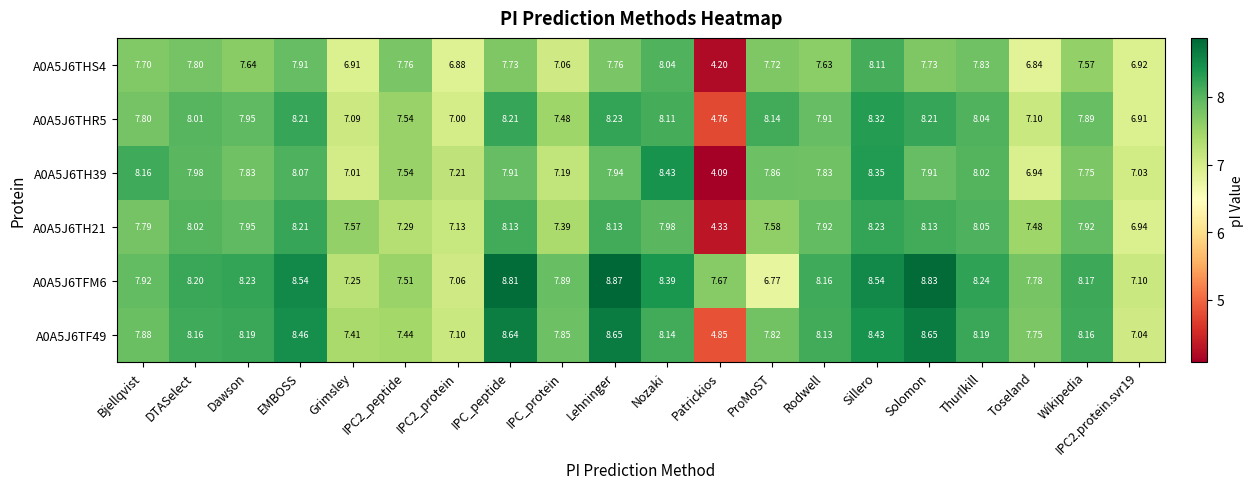

Where does the A0A5J6THR5 series first go above 7?

Bjellqvist